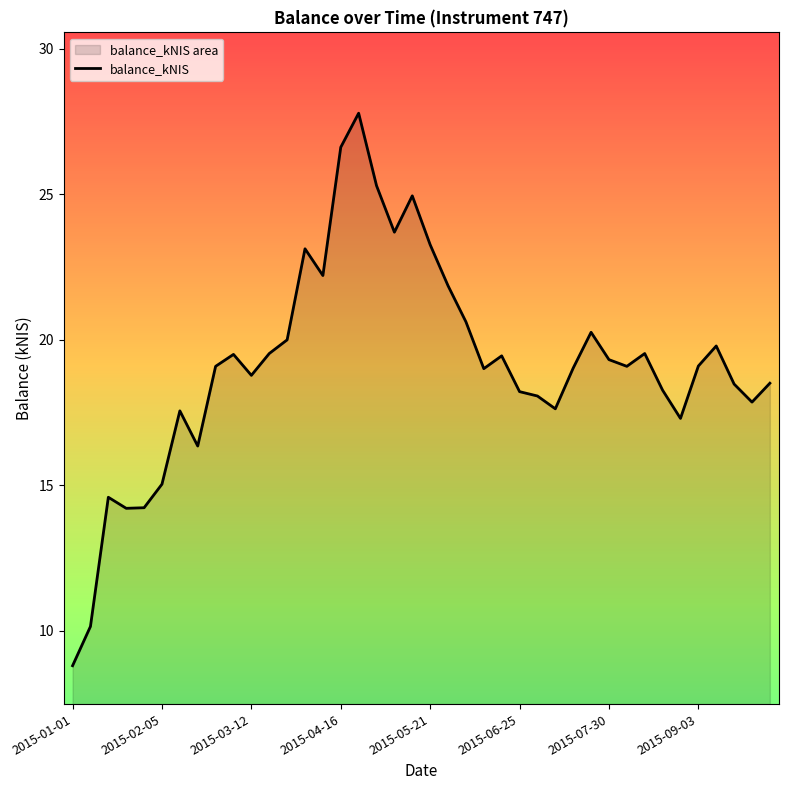

Between 36 and 17, which is larger?

17